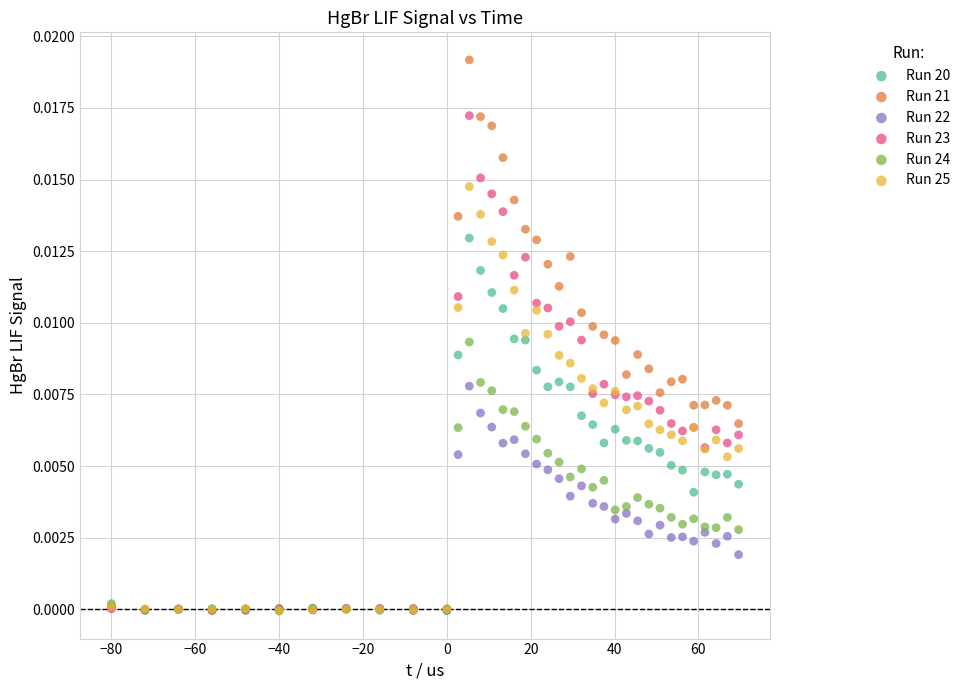

Which series has the widest spread of Y values?

Run 21